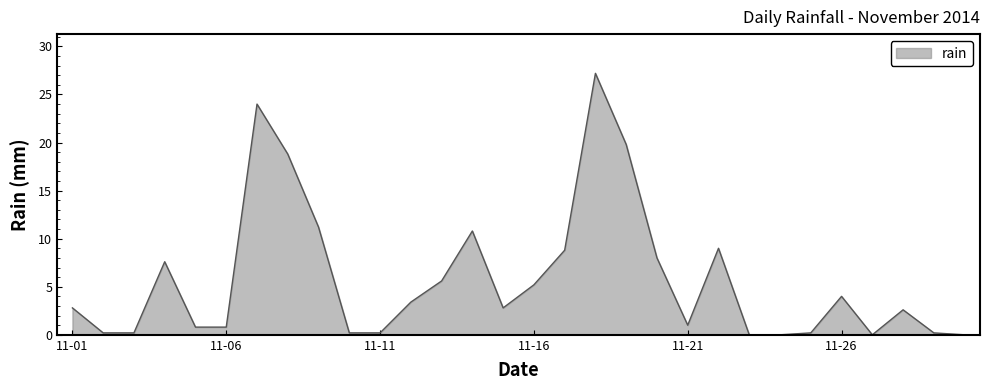

How many distinct data groups are displayed?

1